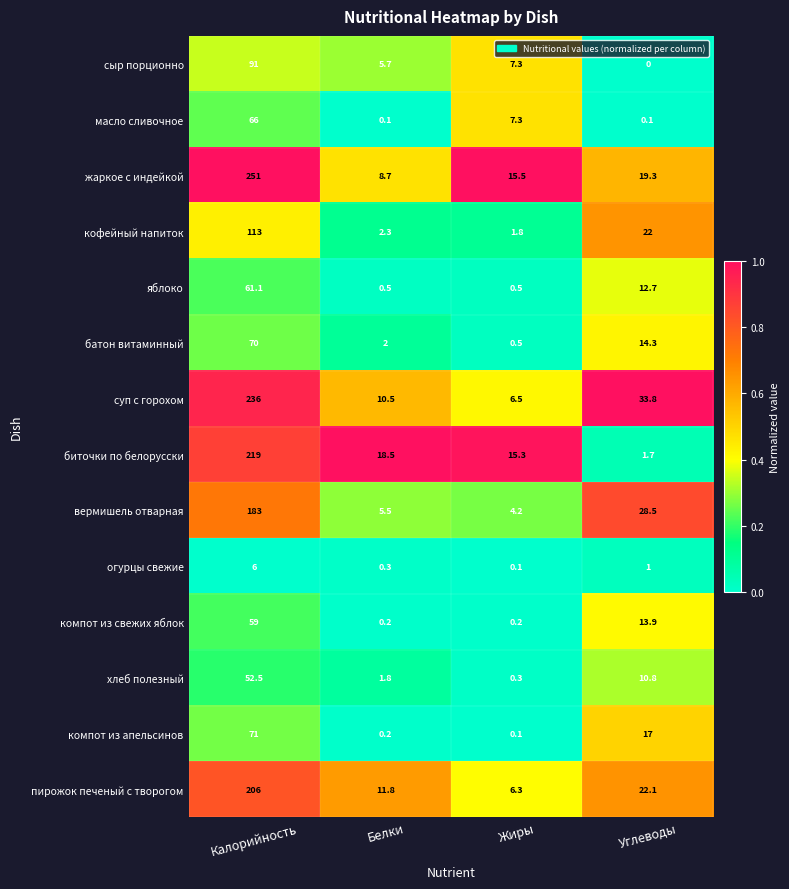

What is the greatest value displayed?

251.0